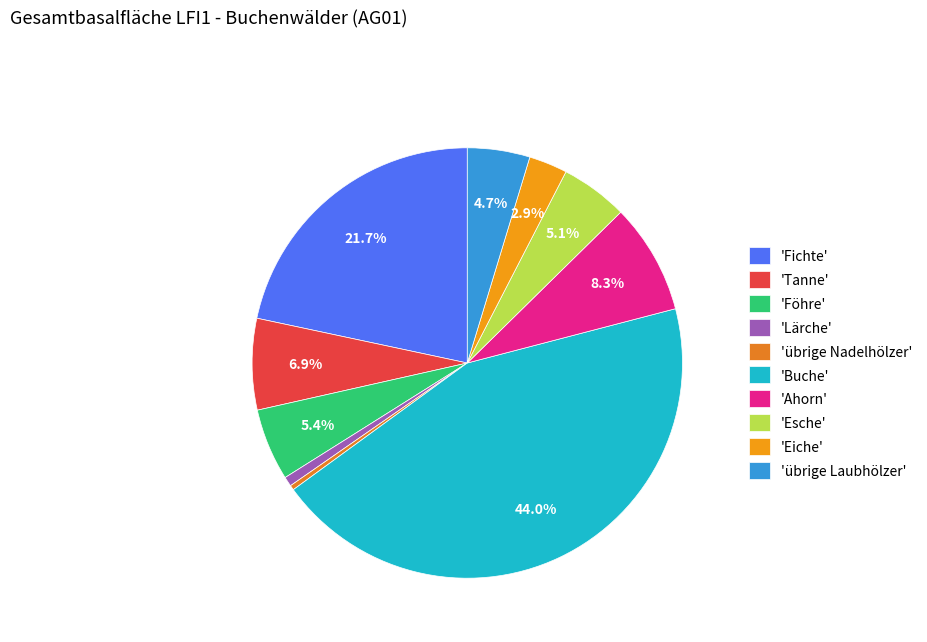

Count the number of slices in the pie.

10